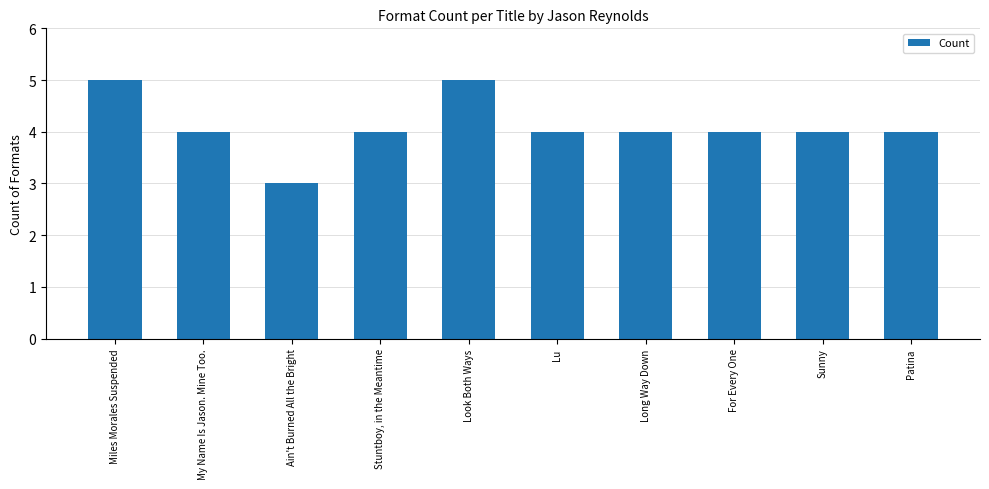

Are the bars horizontal?

No